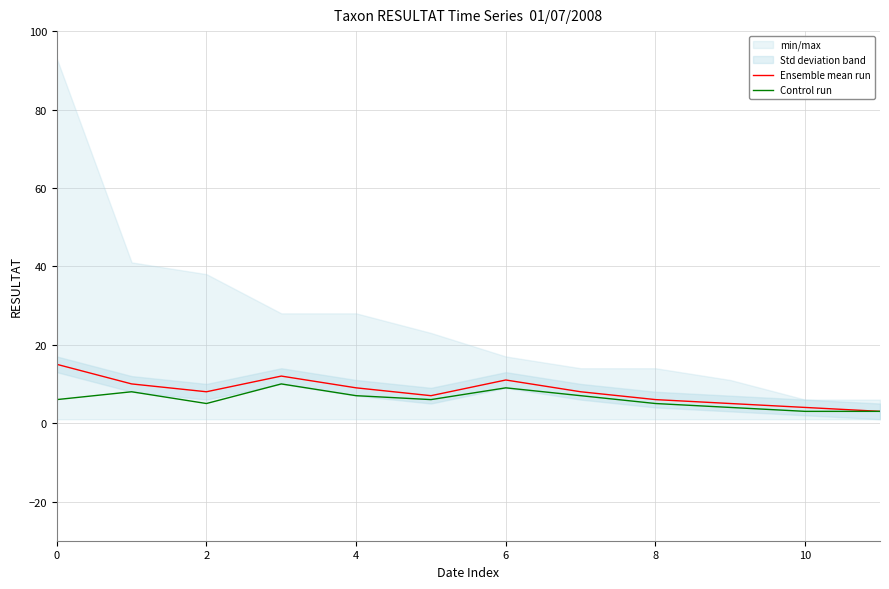

Which series has the widest spread of values?

Ensemble mean run